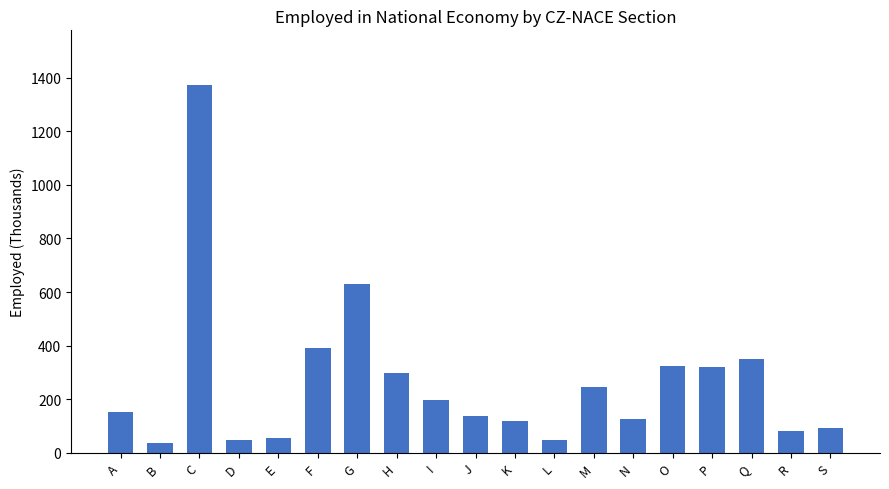

The value at D is 49.1. True or false?

True